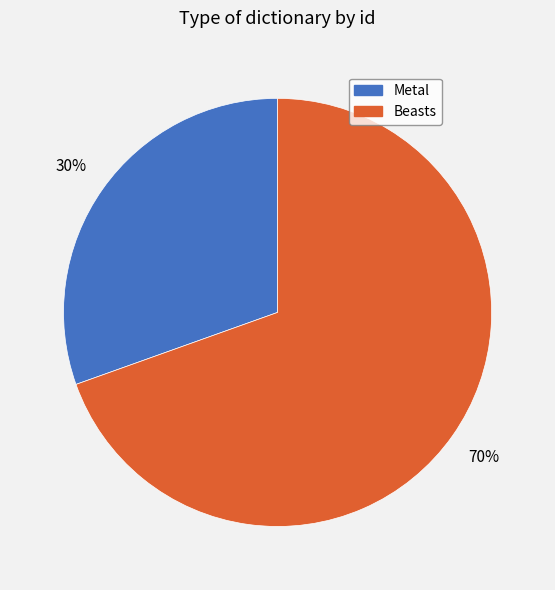

To the nearest percent, what portion does Beasts represent?

70%